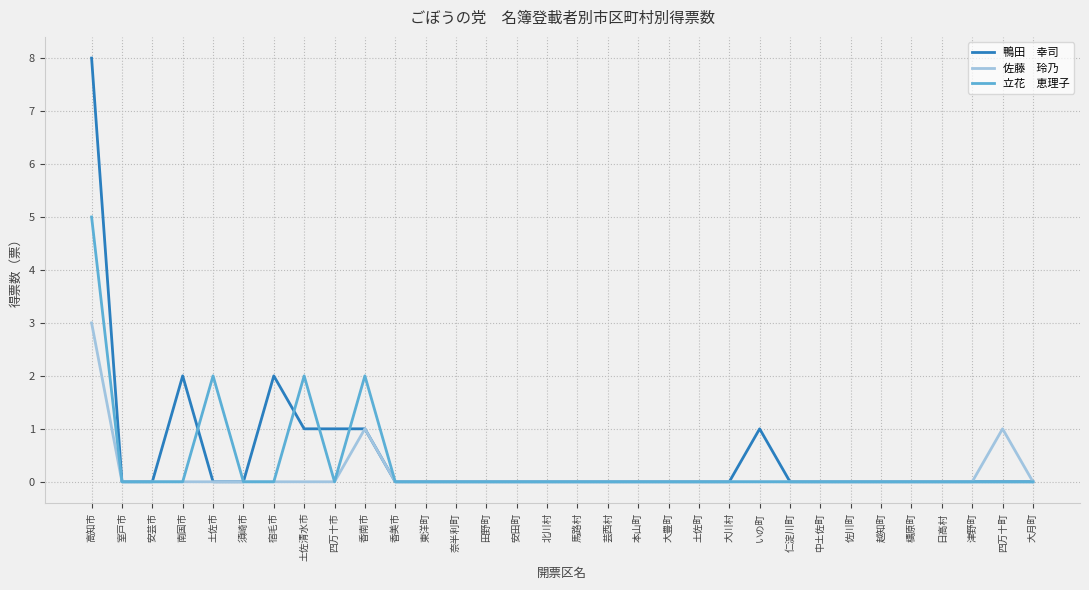

What position from the right is 檮原町?

5